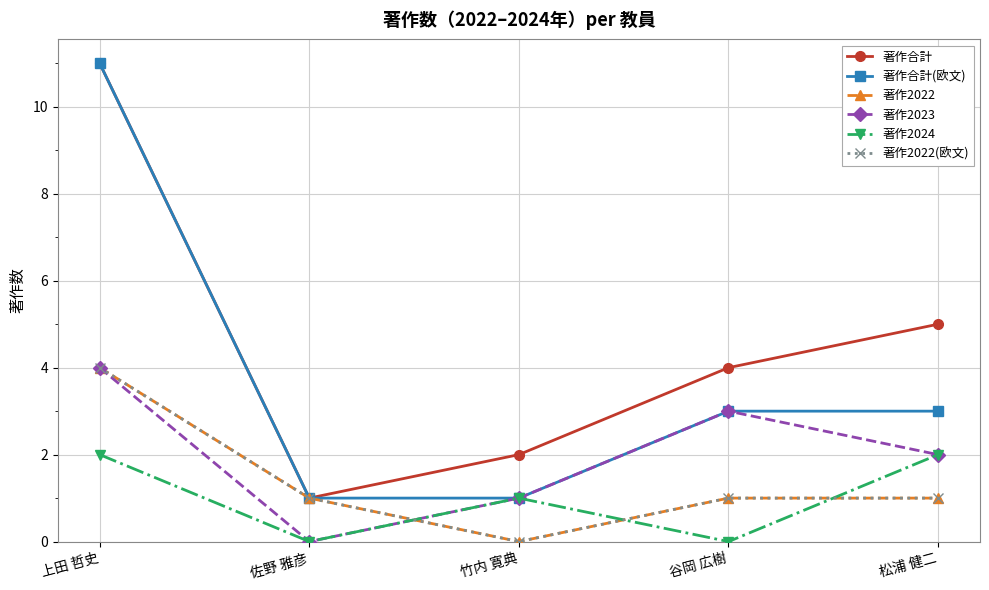

At which category does 著作合計 reach its first local valley?

佐野 雅彦